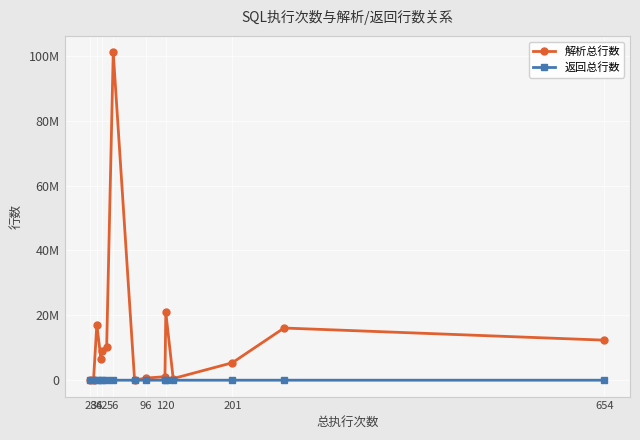

In 解析总行数, how many points are lower than both neighbors (excluding endpoints)?

4